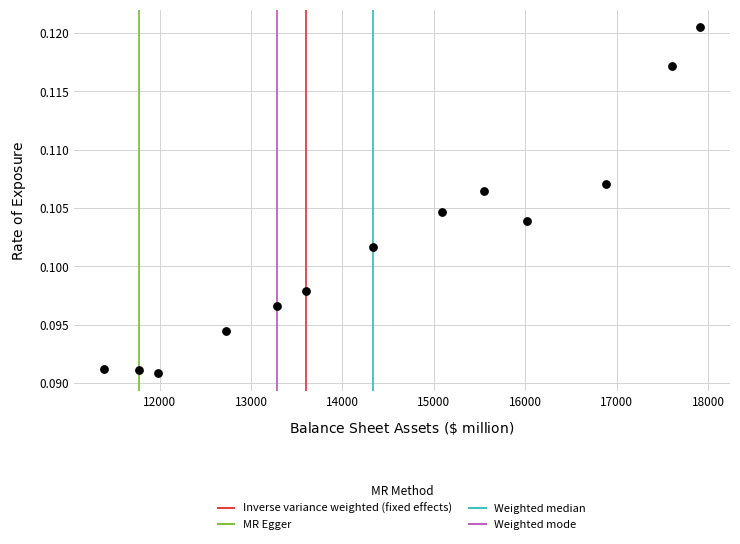

What is the range of X values (max minus min)?

6524.7